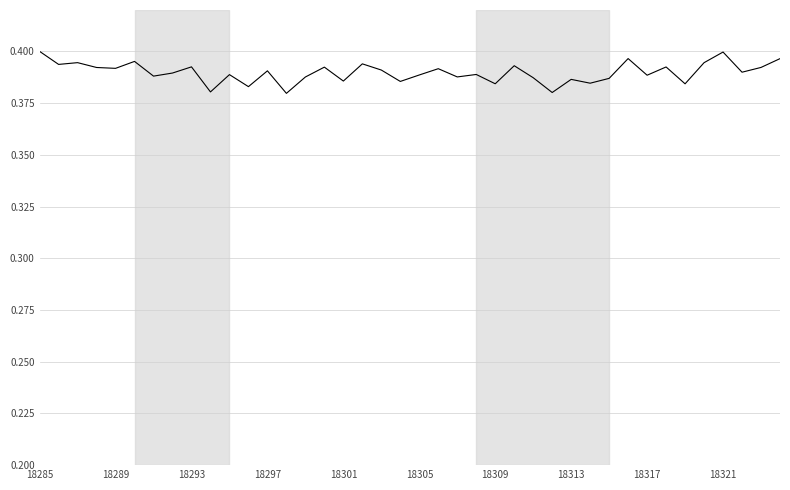

Is this an area chart (filled region under the line)?

No